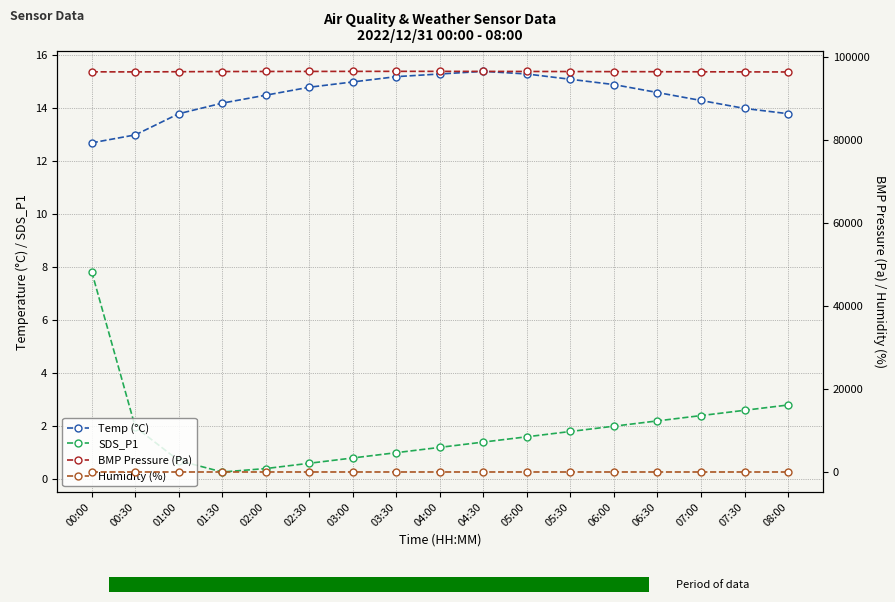

What are all the series names shown in the legend?

Temp (°C), SDS_P1, BMP Pressure (Pa), Humidity (%)